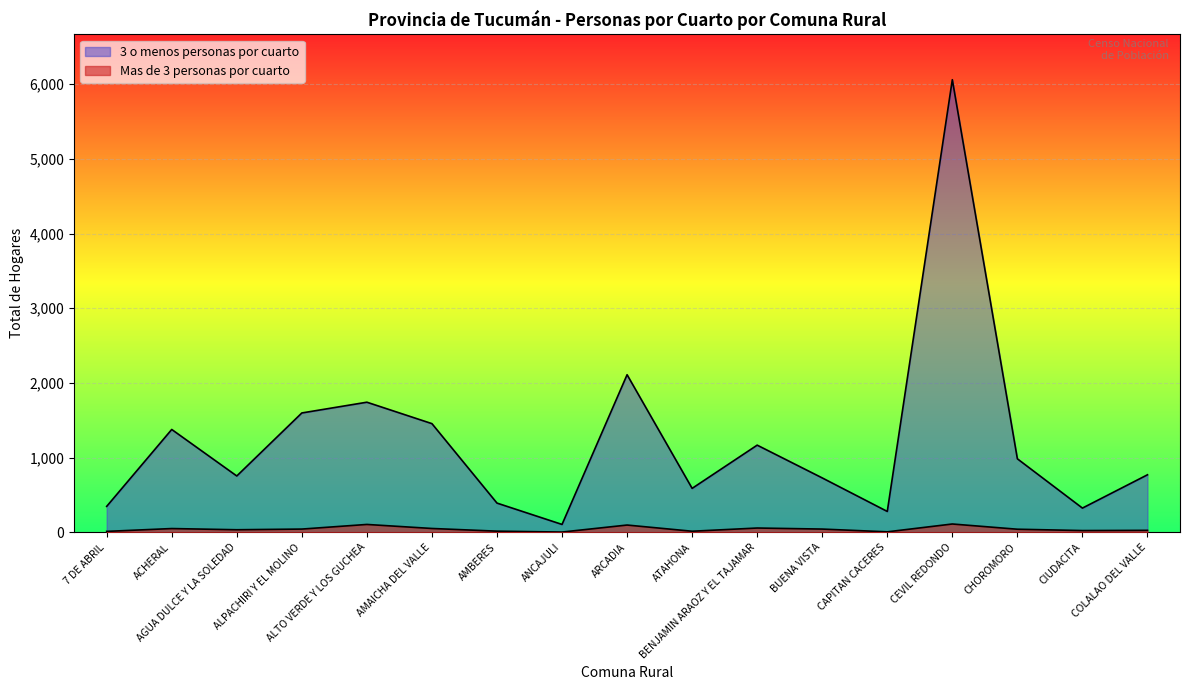

Rank the series by their average value, from highest to lowest.

3 o menos personas por cuarto, Mas de 3 personas por cuarto